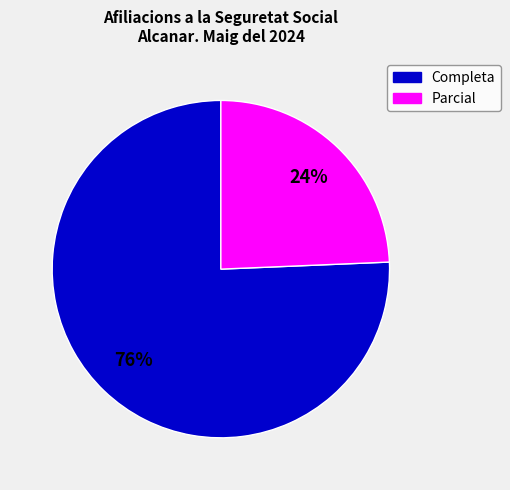

Is there a majority slice in this chart?

Yes